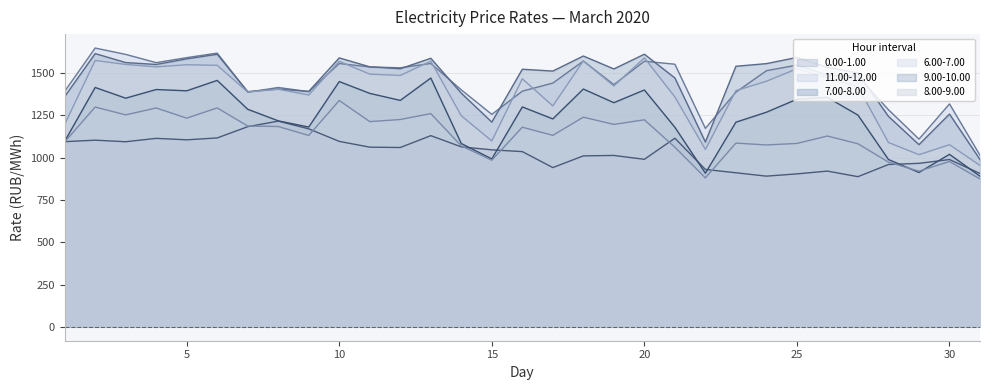

Rank the categories by 8.00-9.00 value from lowest to highest.

31, 29, 22, 30, 28, 15, 1, 14, 17, 21, 9, 7, 23, 8, 27, 19, 24, 16, 26, 12, 11, 25, 4, 6, 5, 3, 10, 13, 18, 2, 20